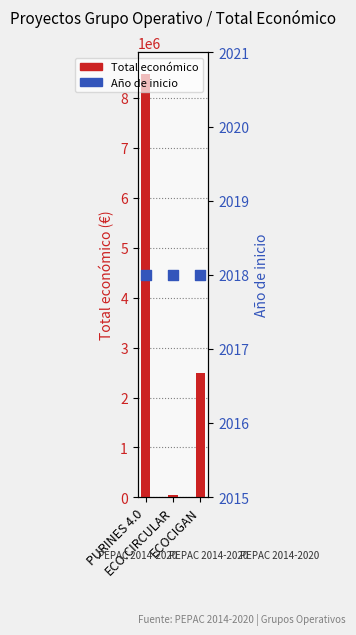

At which category is the sum across all series the highest?

PURINES 4.0